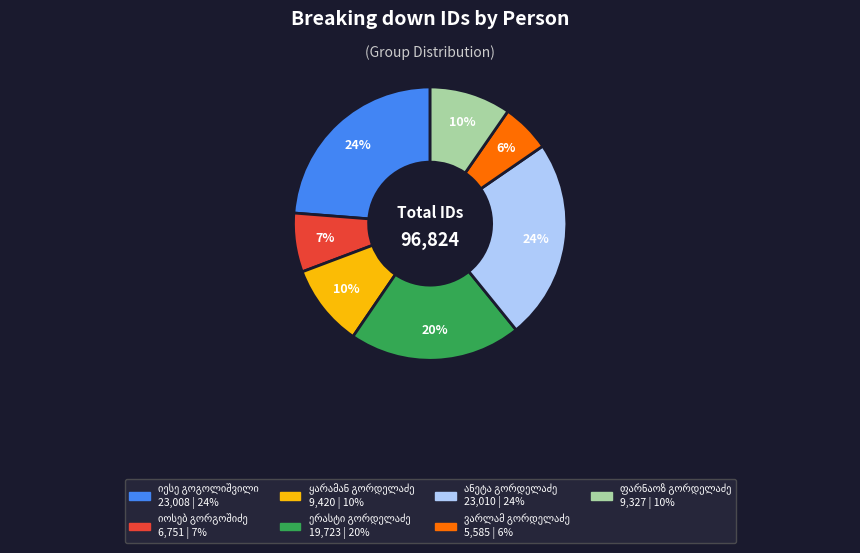

Is there any slice that represents more than half of the pie?

No